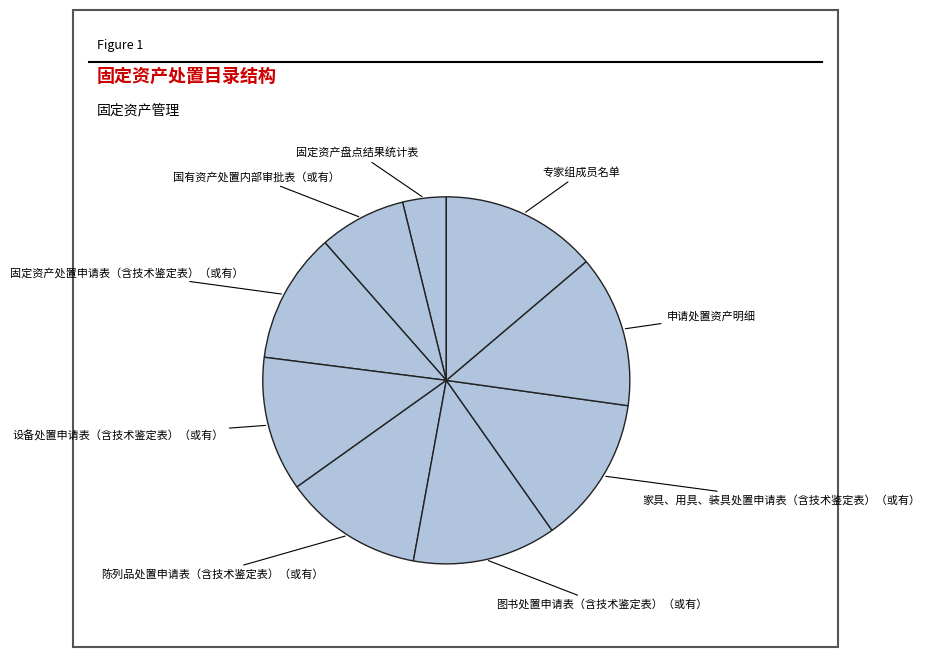

What is the smallest slice in the pie chart?

固定资产盘点结果统计表